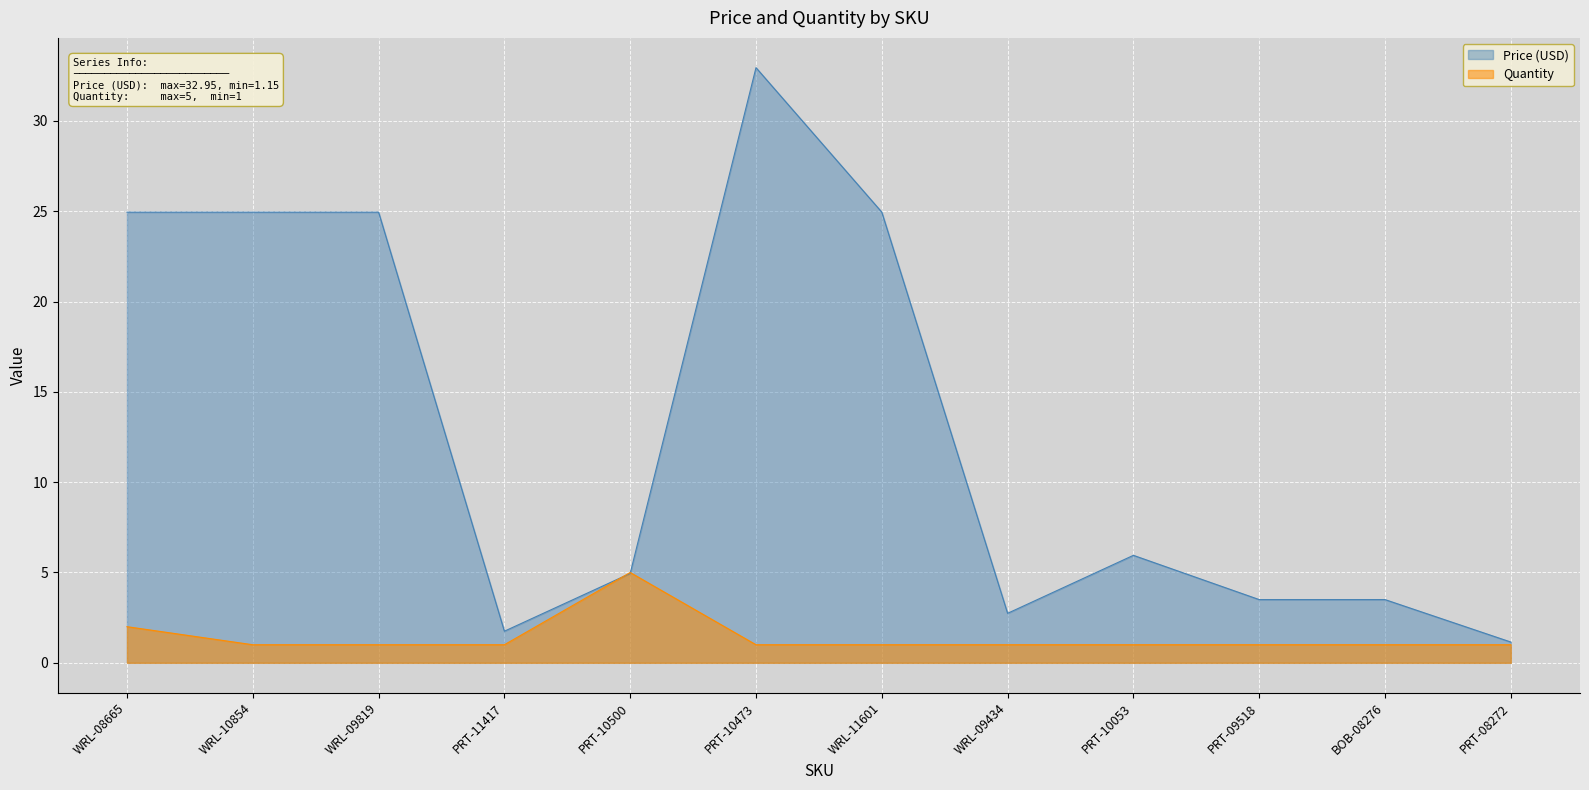

Rank the categories by Price (USD) value from lowest to highest.

PRT-08272, PRT-11417, WRL-09434, PRT-09518, BOB-08276, PRT-10500, PRT-10053, WRL-08665, WRL-10854, WRL-09819, WRL-11601, PRT-10473